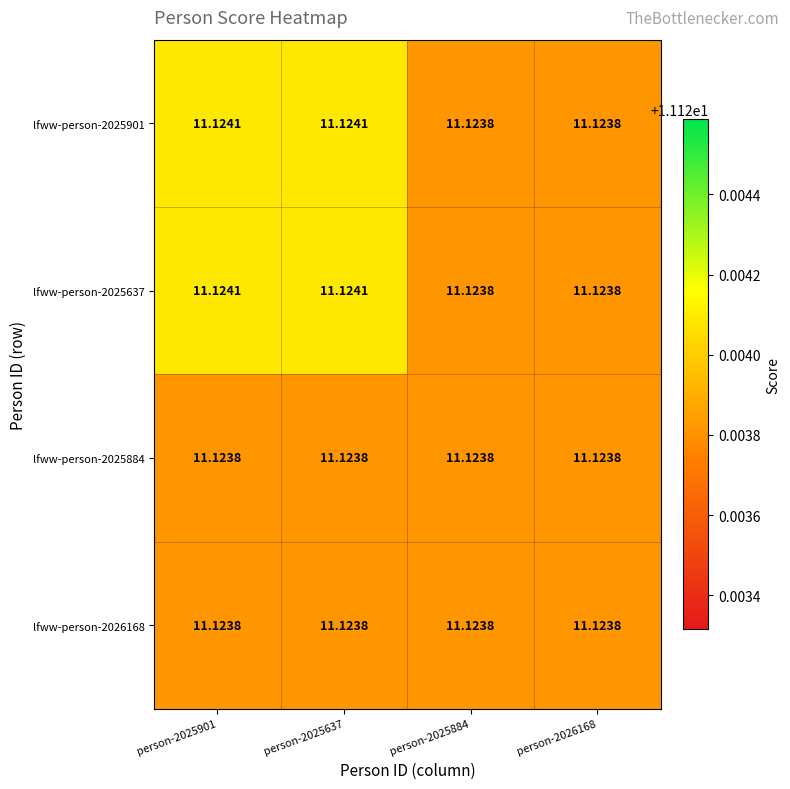

Reading left to right, transcribe all the data shown in this chart.

lfww-person-2025901: person-2025901=11.1	person-2025637=11.1	person-2025884=11.1	person-2026168=11.1
lfww-person-2025637: person-2025901=11.1	person-2025637=11.1	person-2025884=11.1	person-2026168=11.1
lfww-person-2025884: person-2025901=11.1	person-2025637=11.1	person-2025884=11.1	person-2026168=11.1
lfww-person-2026168: person-2025901=11.1	person-2025637=11.1	person-2025884=11.1	person-2026168=11.1